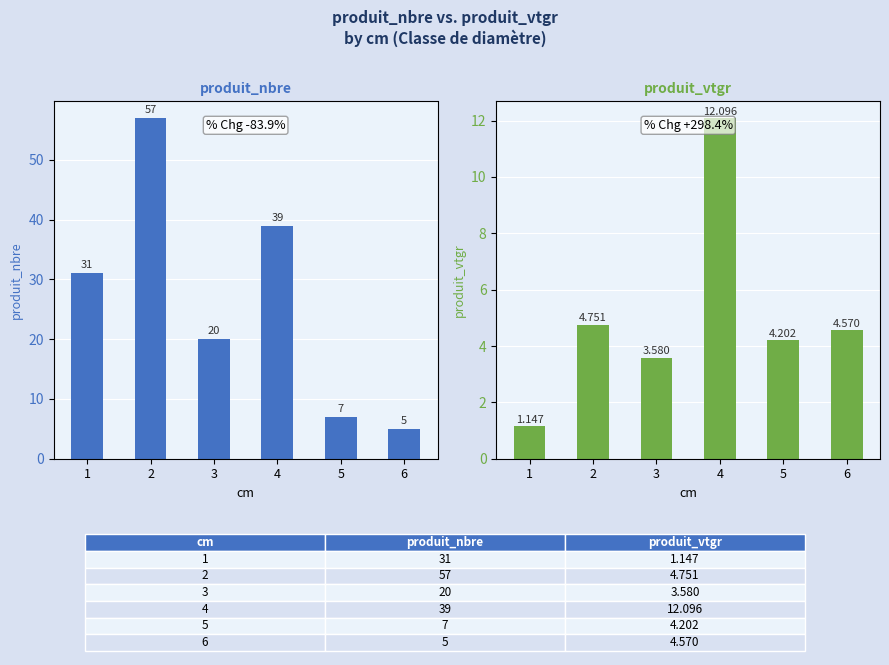

Reading left to right, transcribe all the data shown in this chart.

produit_nbre: 31.0	57.0	20.0	39.0	7.0	5.0
produit_vtgr: 1.1	4.8	3.6	12.1	4.2	4.6